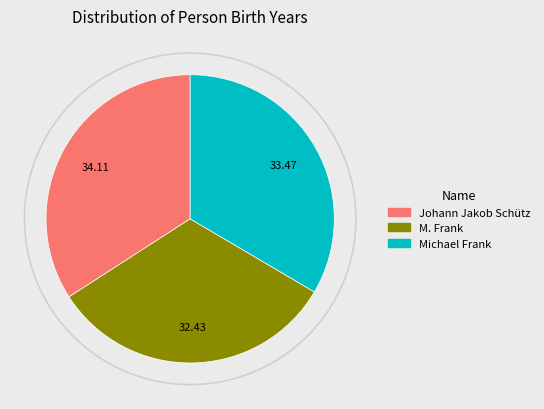

Is there any slice that represents more than half of the pie?

No